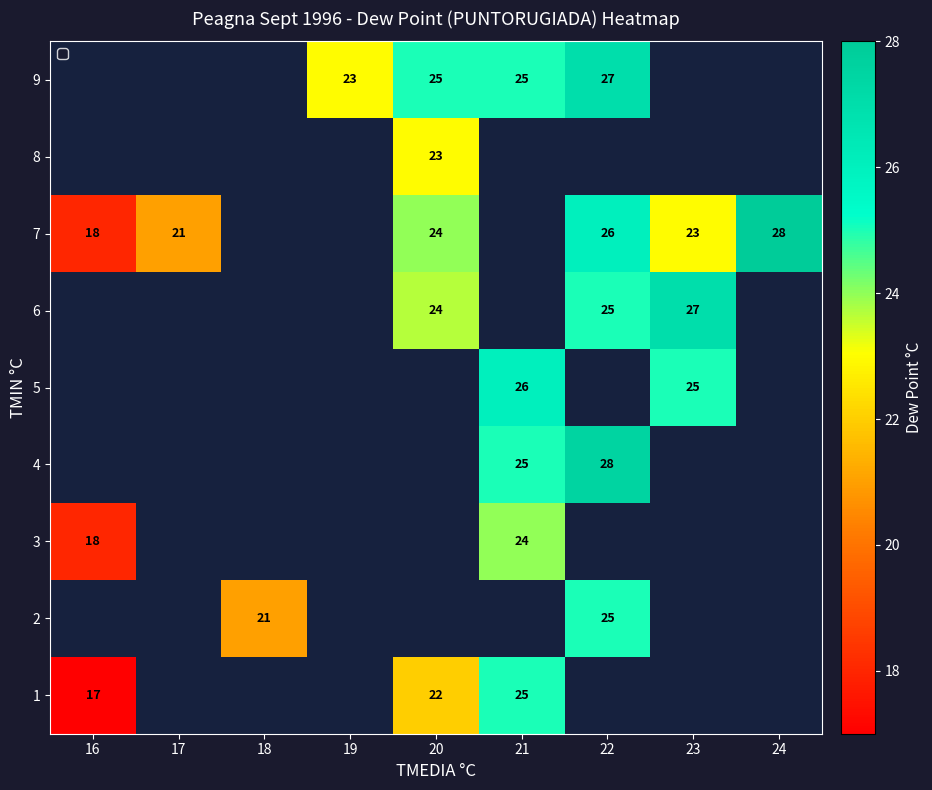

At how many categories does at least one series exceed 21?

6